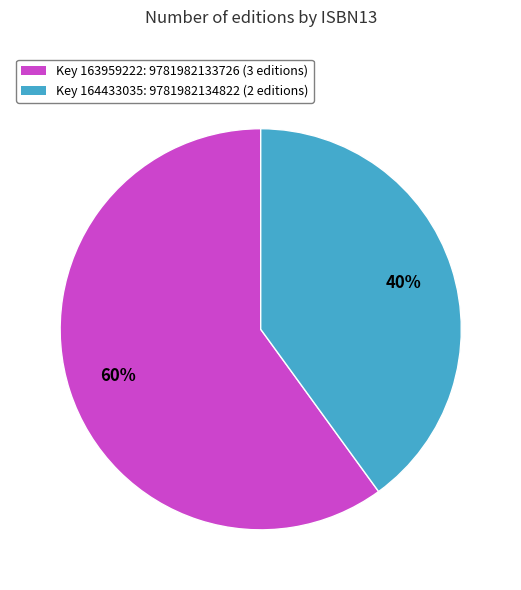

How many slices are in this pie chart?

2